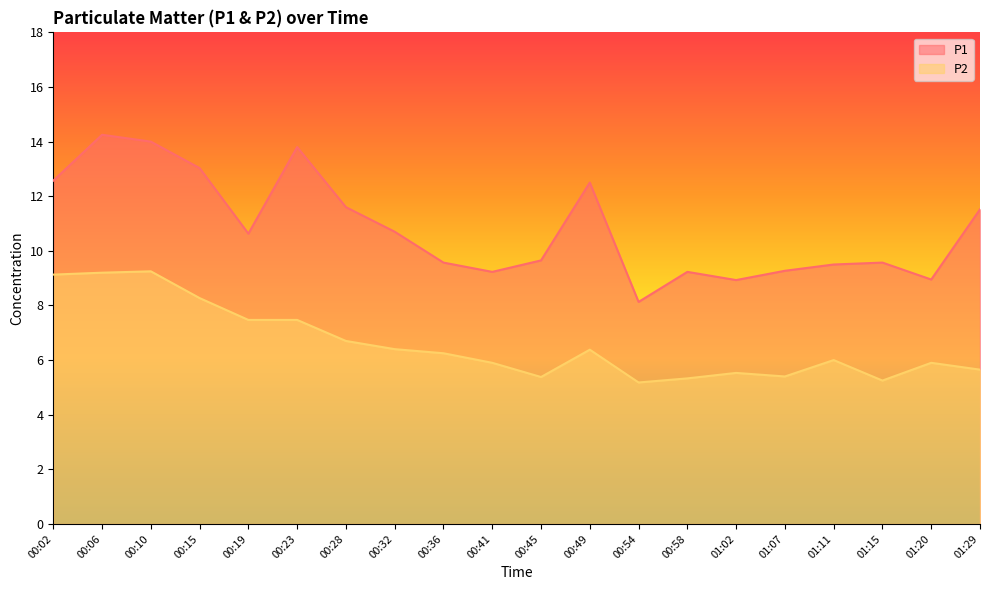

Between 01:07 and 00:36, which is larger?

00:36